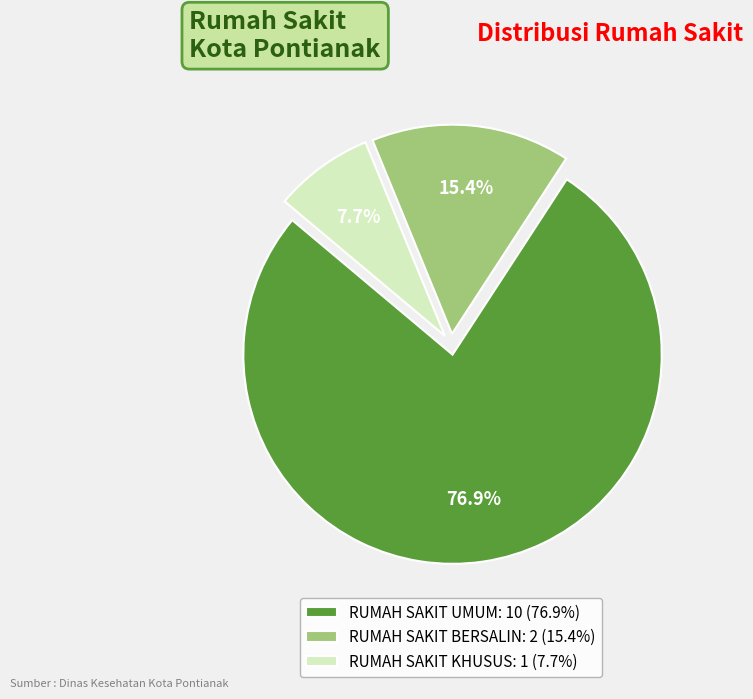

Do RUMAH SAKIT UMUM and RUMAH SAKIT KHUSUS together represent more than half of the pie?

Yes